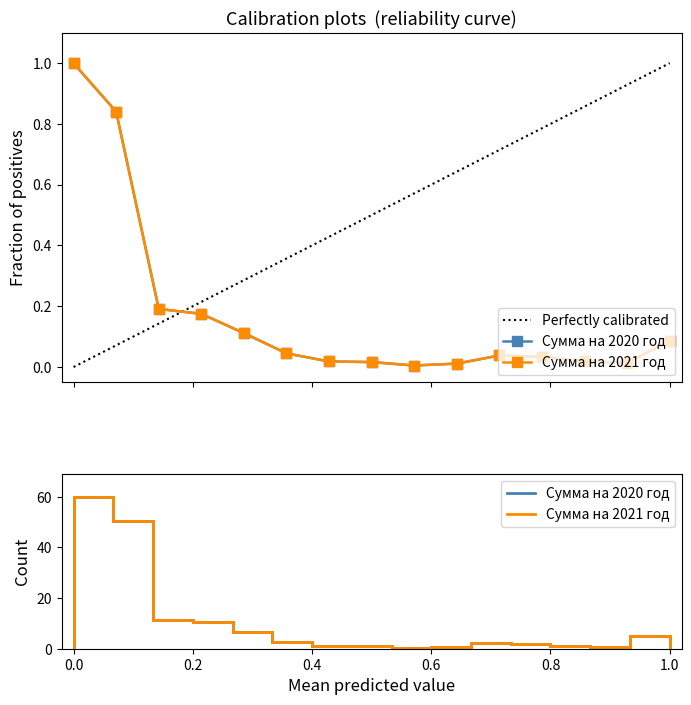

True or false: Сумма на 2021 год has a value of 0.1 at 1.0.

True